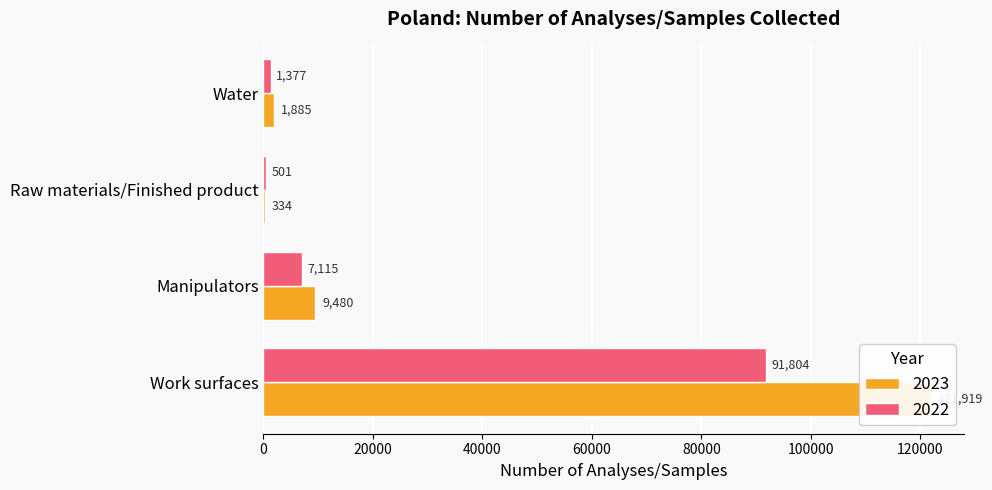

The 2022 series shows 4537 at Manipulators. True or false?

False